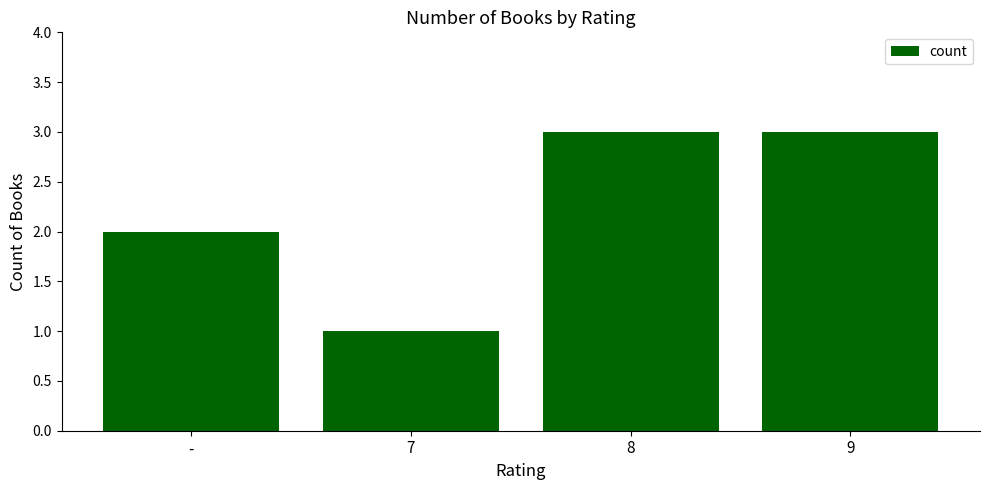

What is the label of the 2nd bar from the right?

8